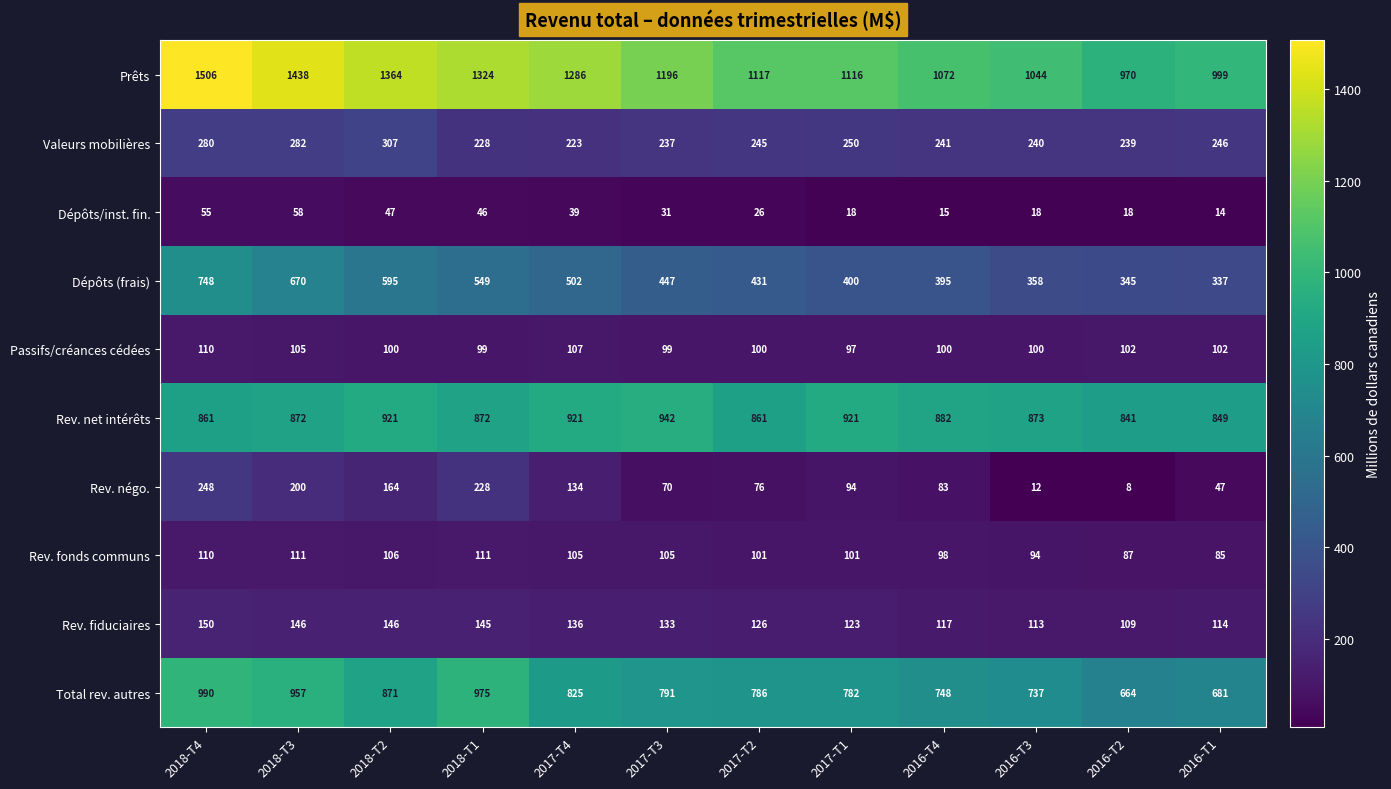

How many values in the Rev. net intérêts series are below 873?

6